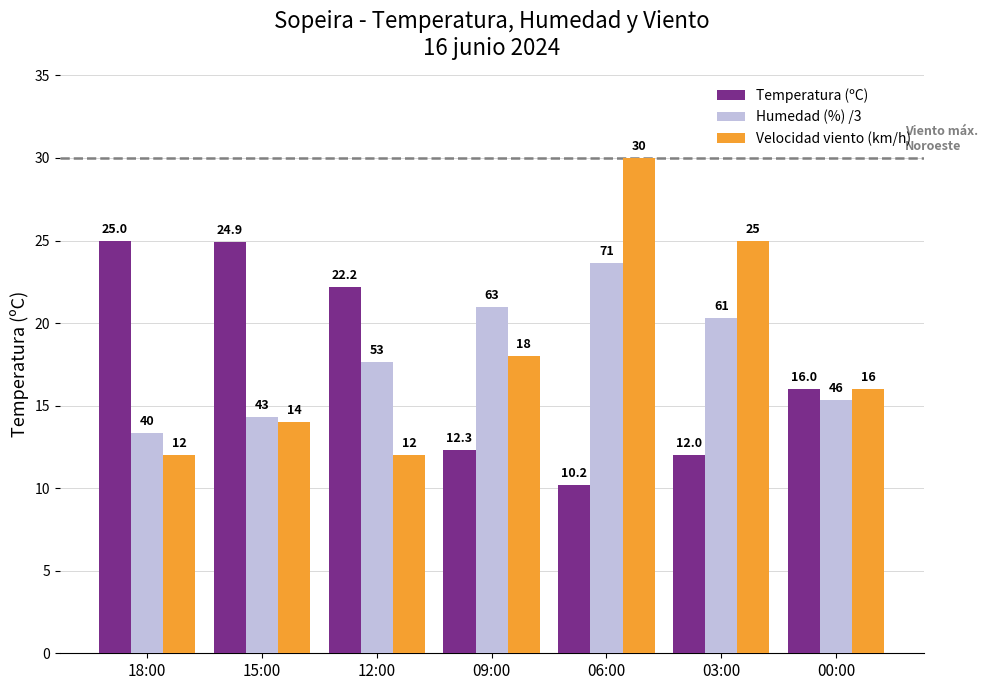

What are all the series names shown in the legend?

Temperatura (ºC), Humedad (%) /3, Velocidad viento (km/h)